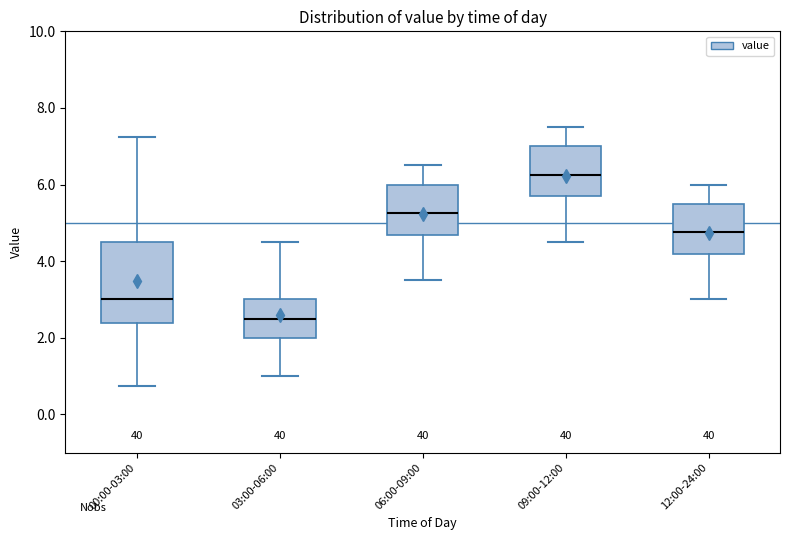

Where does the upper whisker of the box for 03:00-06:00 end on the y-axis? The values are not printed on the chart, so give them approximately, as read against the axis.

4.6